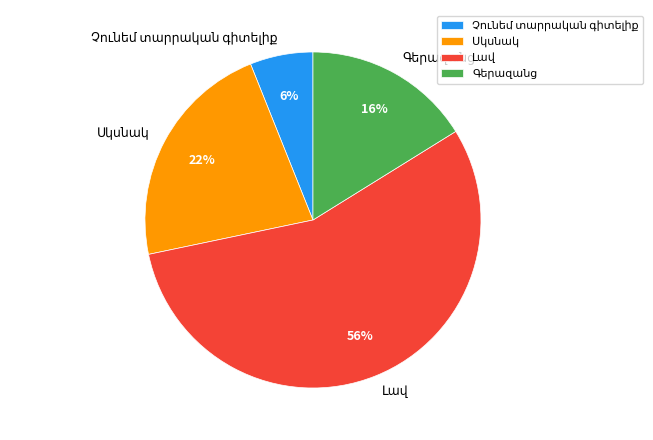

Is there a majority slice in this chart?

Yes